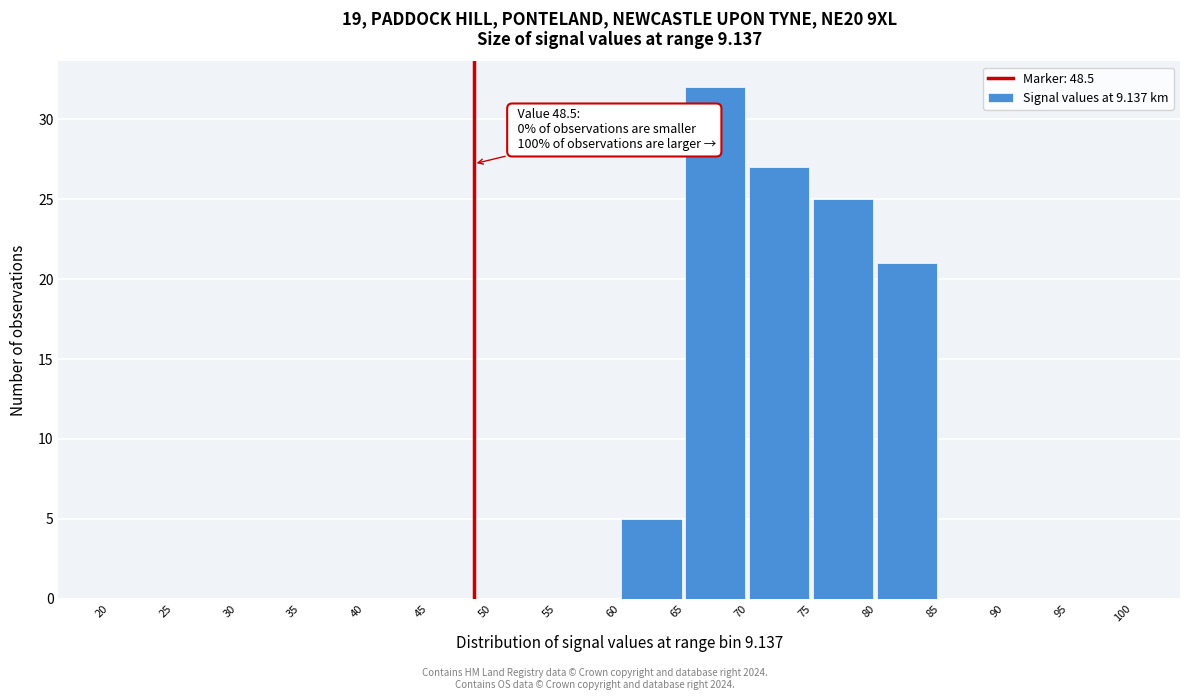

Which range on the x-axis has the tallest bar?

65 to 70